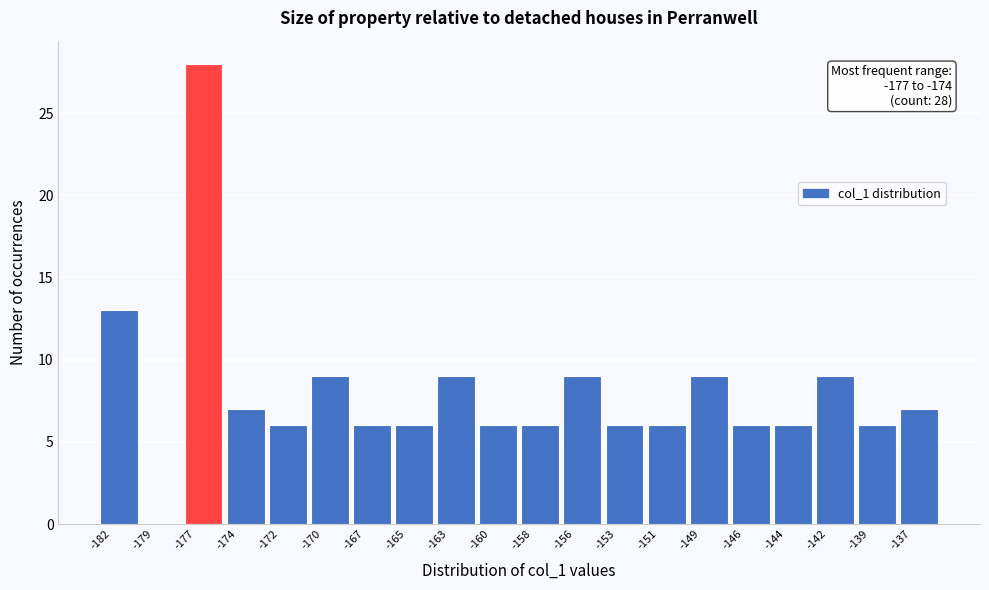

Reading left to right, list all the values displayed in this chart.

-182=13	-179=0	-177=28	-174=7	-172=6	-170=9	-167=6	-165=6	-163=9	-160=6	-158=6	-156=9	-153=6	-151=6	-149=9	-146=6	-144=6	-142=9	-139=6	-137=7